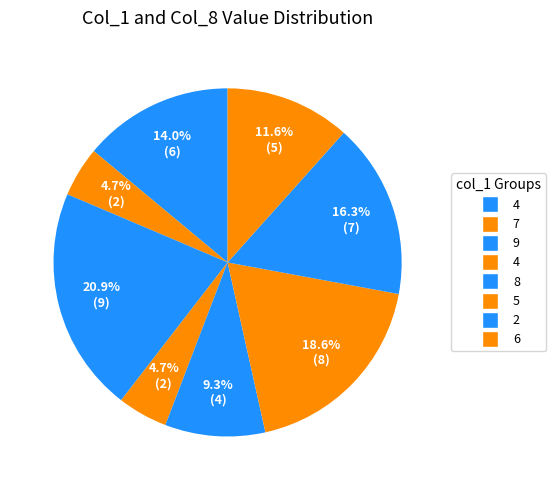

How many segments does this pie chart have?

8